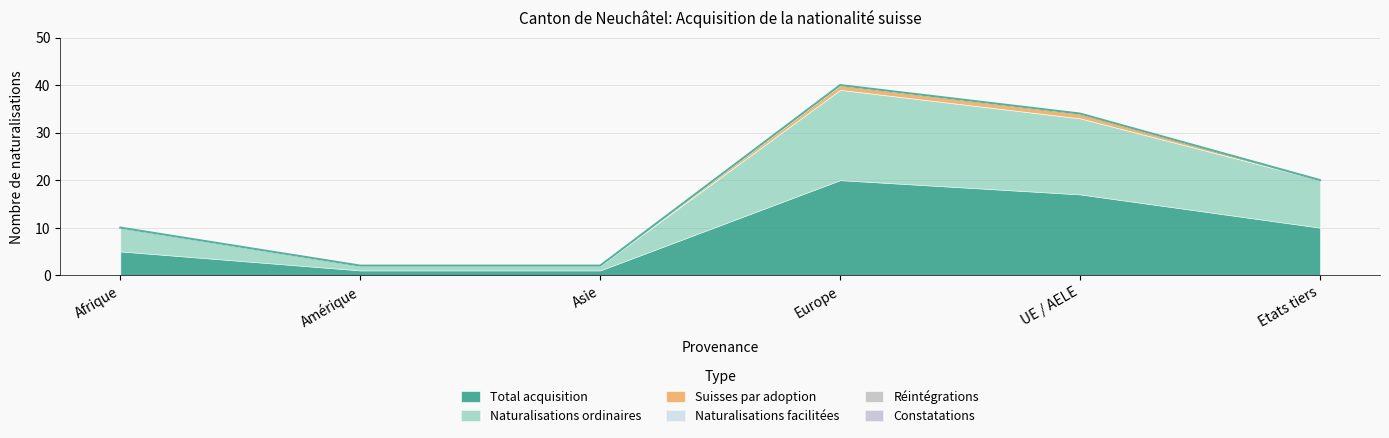

True or false: Naturalisations ordinaires has more than 1 points higher than both neighbors.

False